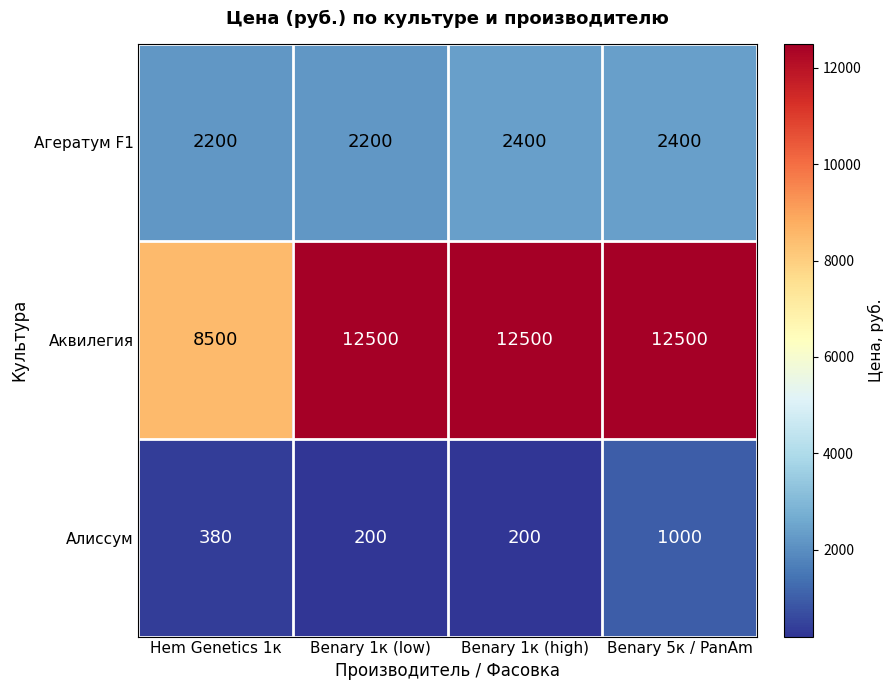

What is the difference between the maximum and minimum values in the Алиссум series?

800